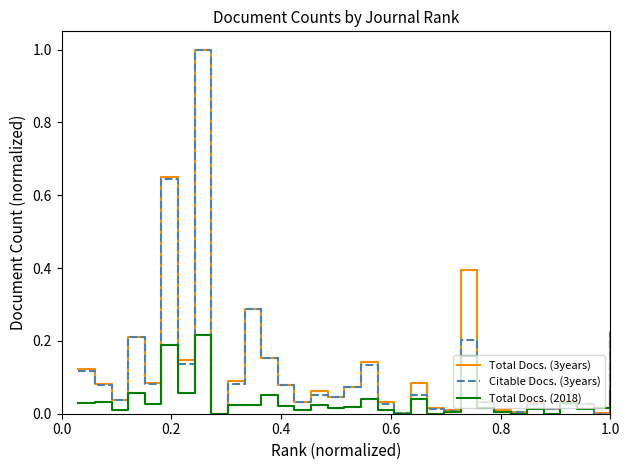

What is the greatest value displayed?

1.0